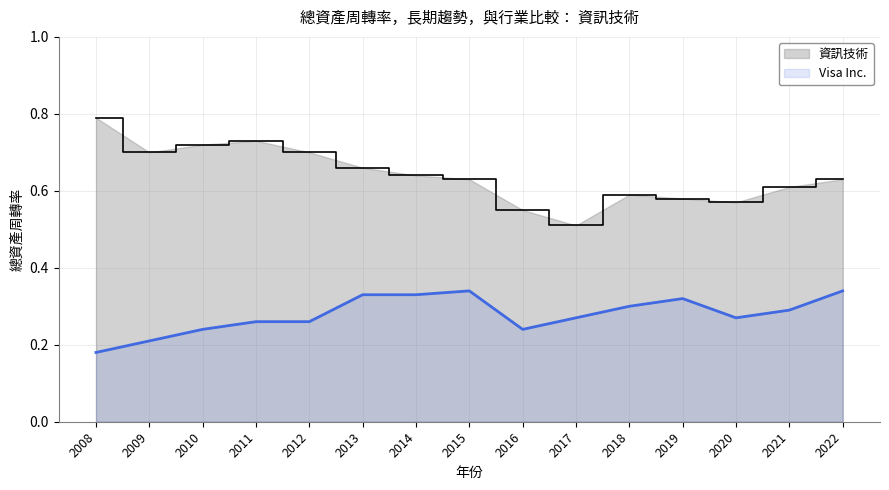

What is the greatest value displayed?

0.8